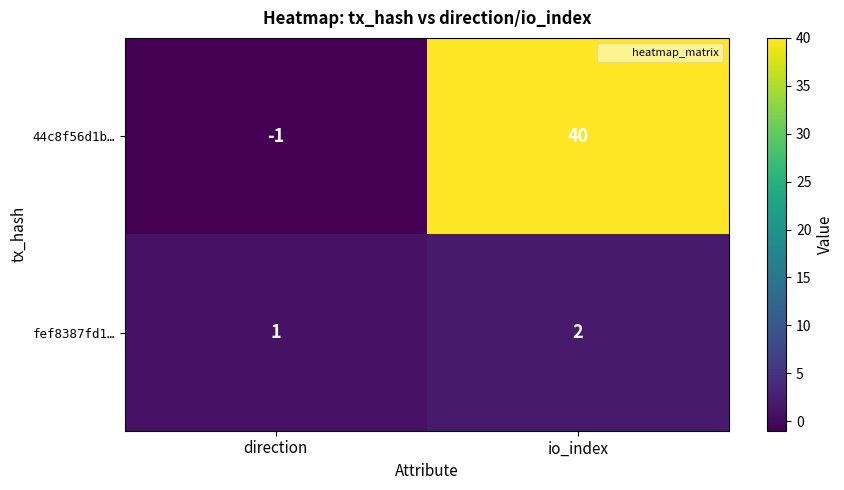

Is it true that fef8387fd1… equals 4 at io_index?

False